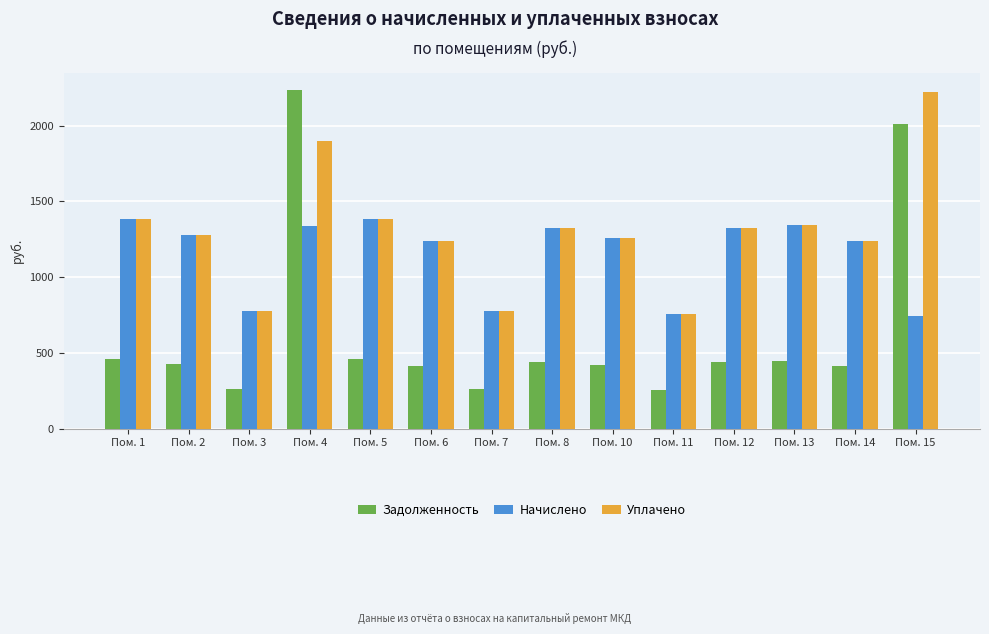

Are the bars horizontal?

No